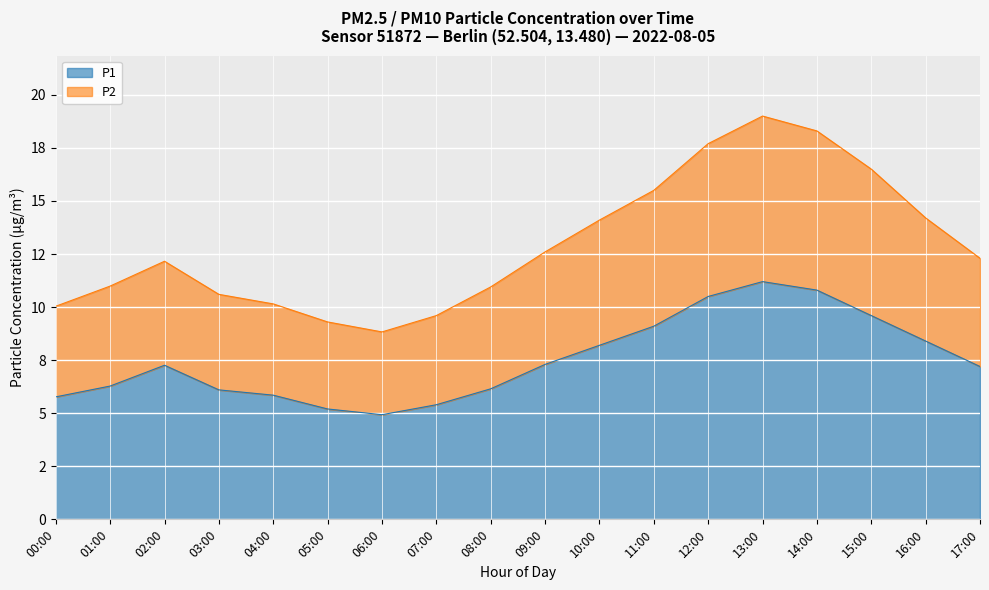

At 01:00, list the series in order from largest to smallest.

P2, P1